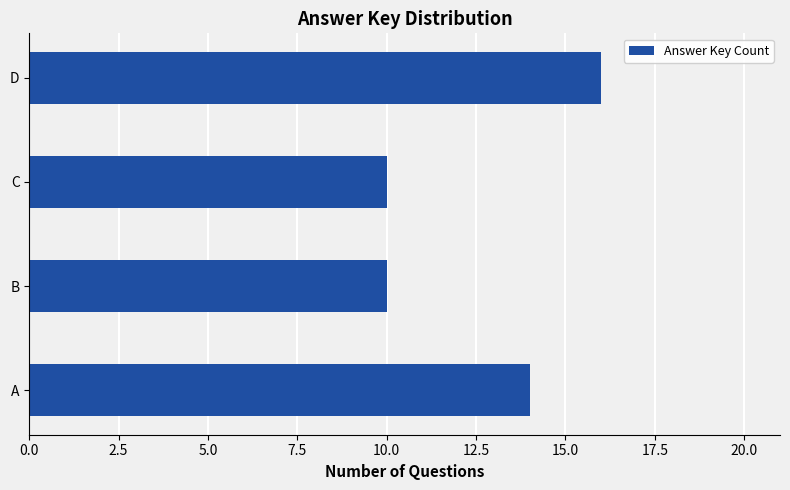

What is the change in value from C to D?

+6